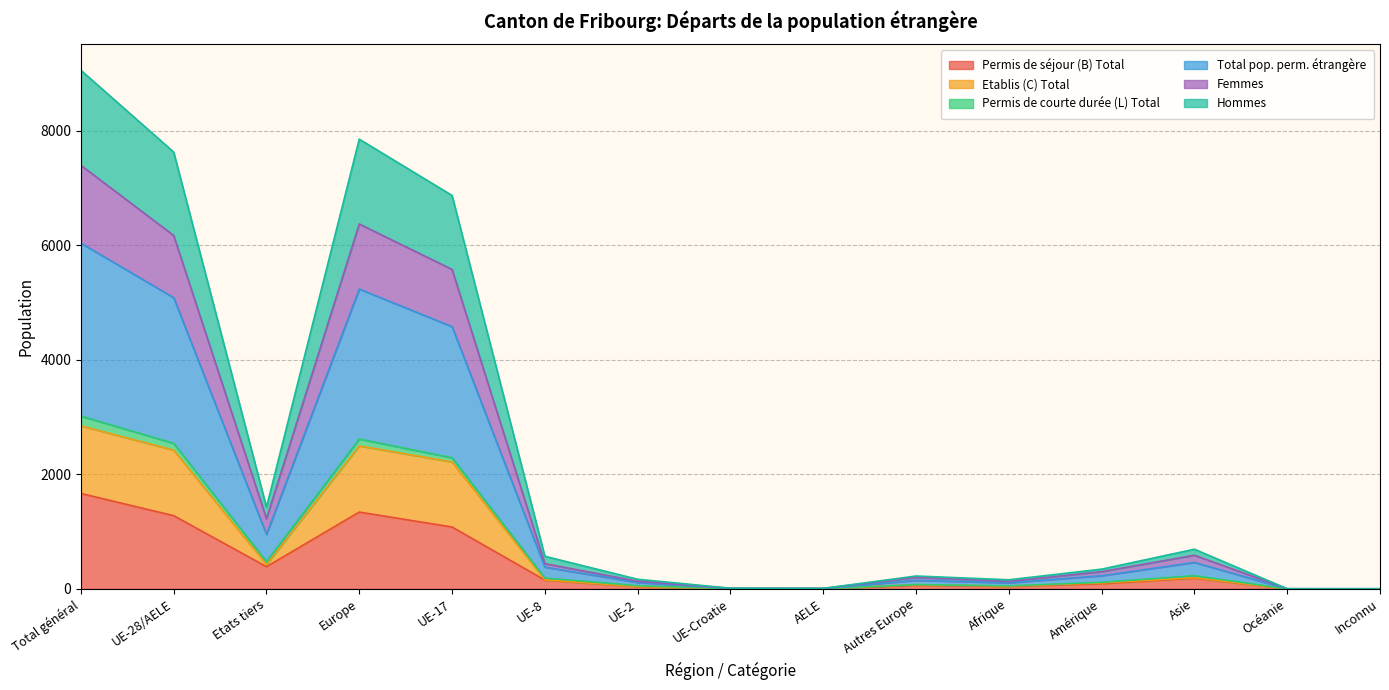

At which label does Total pop. perm. étrangère first exceed 115?

Total général